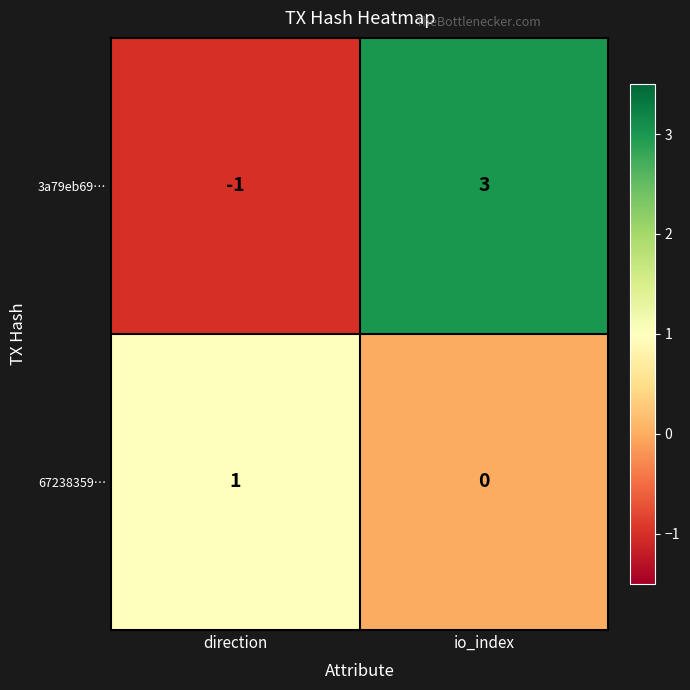

True or false: 67238359… has a value of 0 at io_index.

True